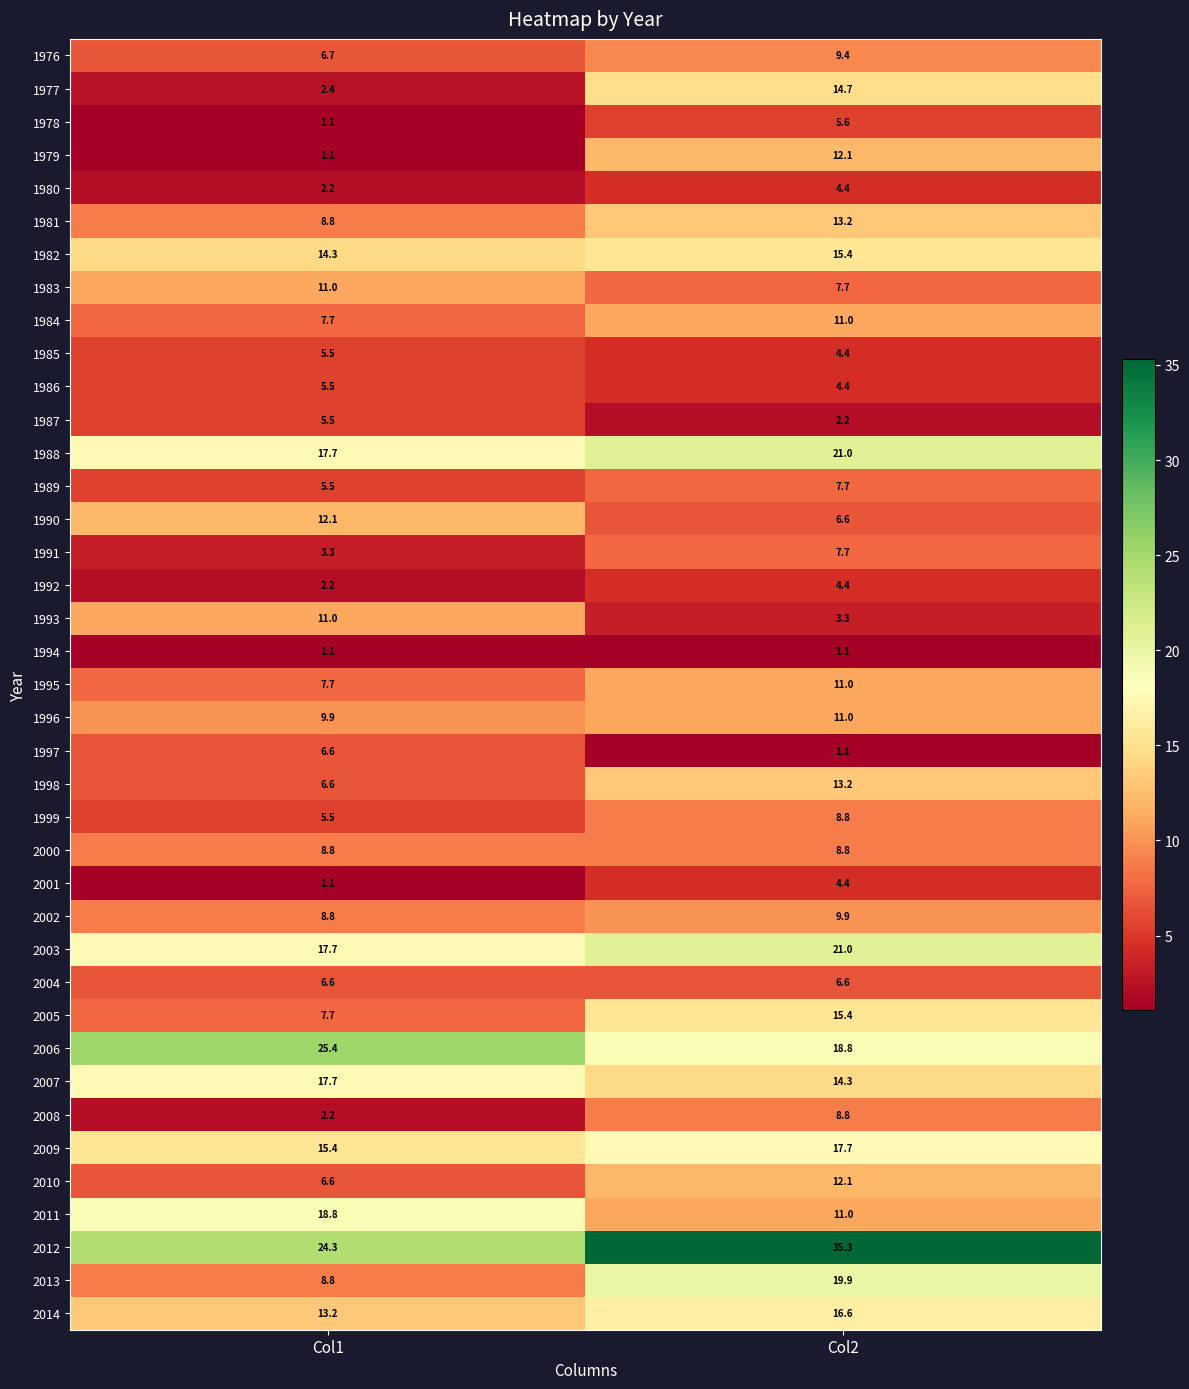

Between Col1 and Col2, which series saw the biggest shift?

1977